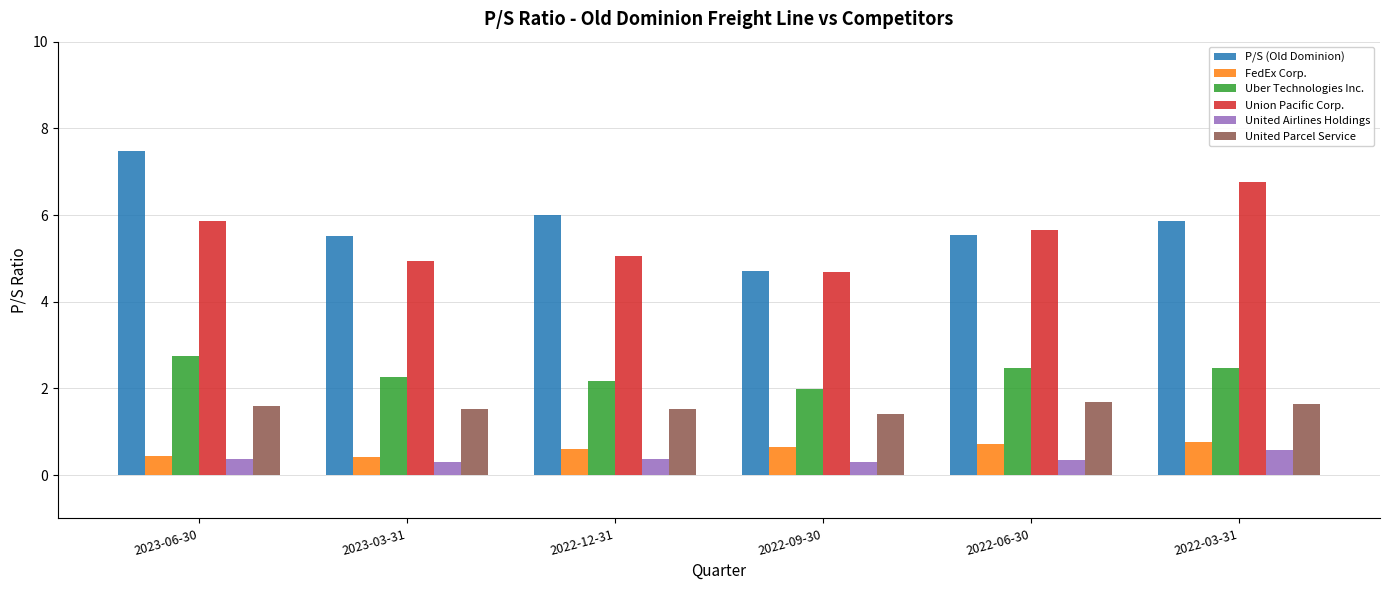

What is the difference between the maximum and minimum values in the Union Pacific Corp. series?

2.1